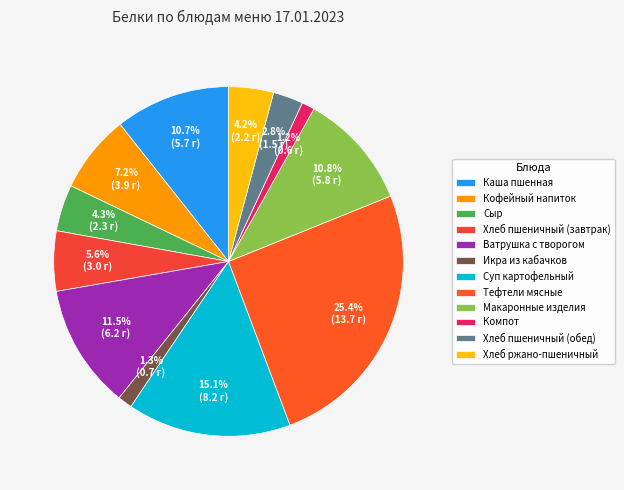

What percentage is the Суп картофельный slice, to the nearest percent?

15%